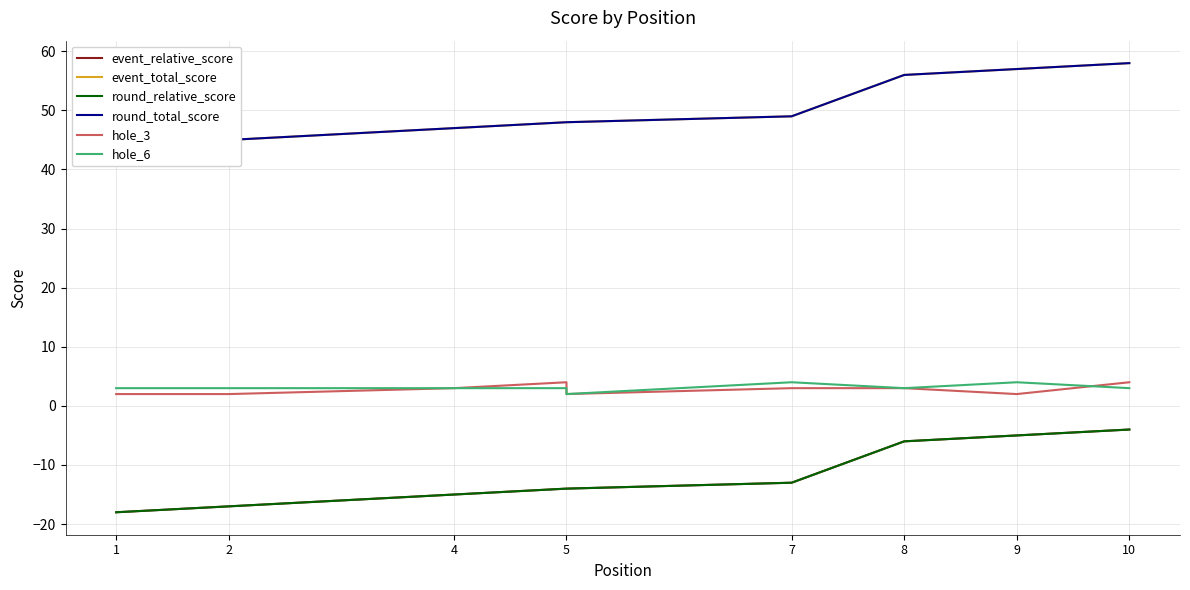

What is the difference between the maximum and minimum values in the round_relative_score series?

14